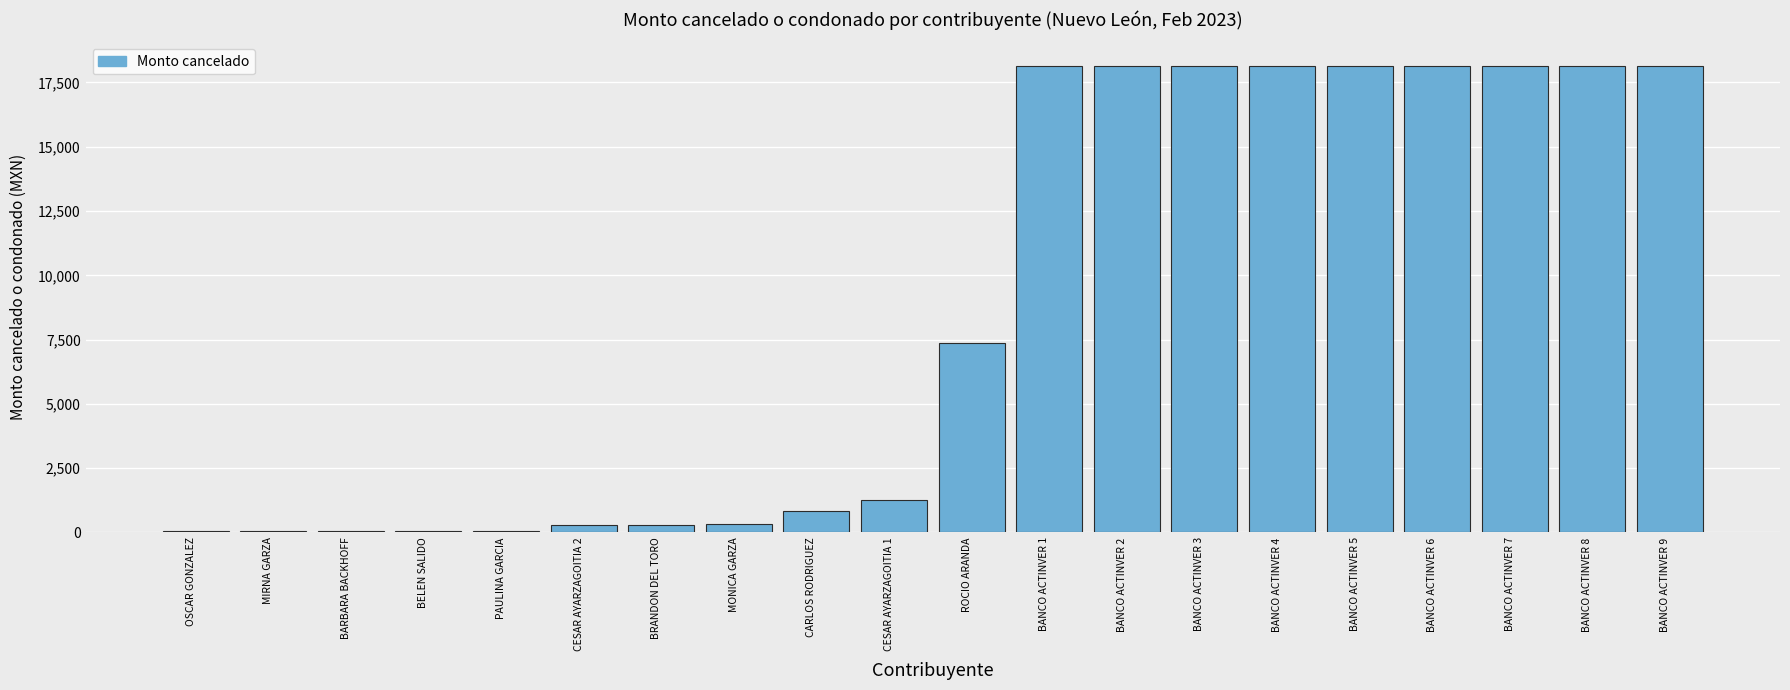

What is the sum of the values at BANCO ACTINVER 6 and BANCO ACTINVER 1?

36309.0